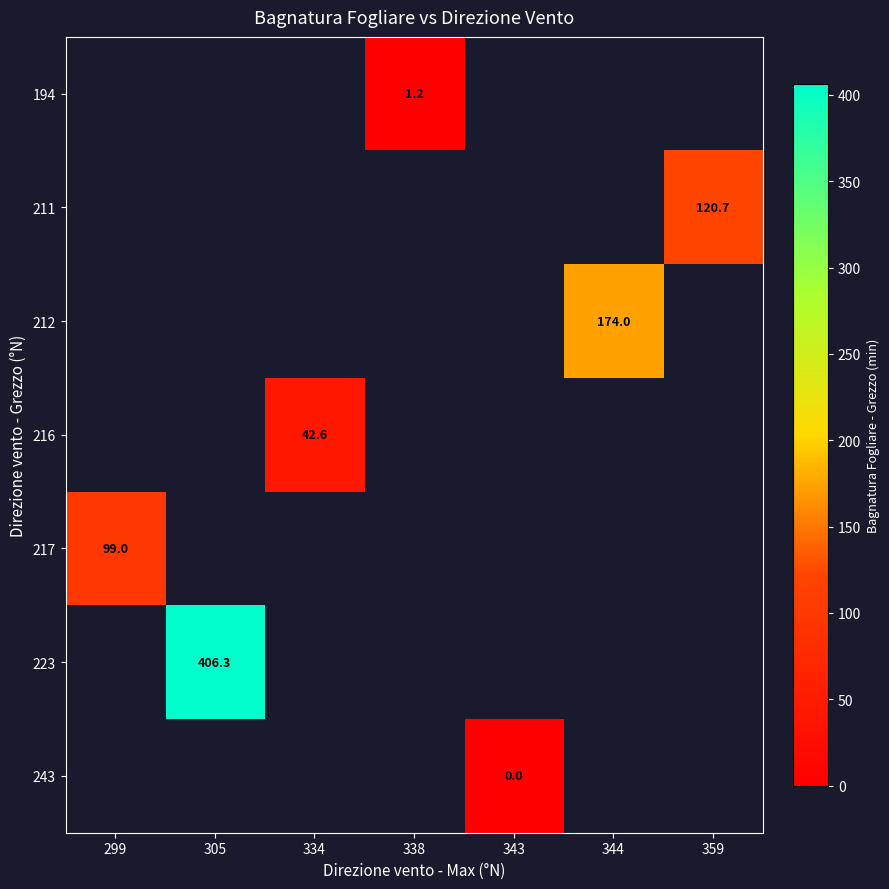

The 212 series shows 257.5 at 344. True or false?

False